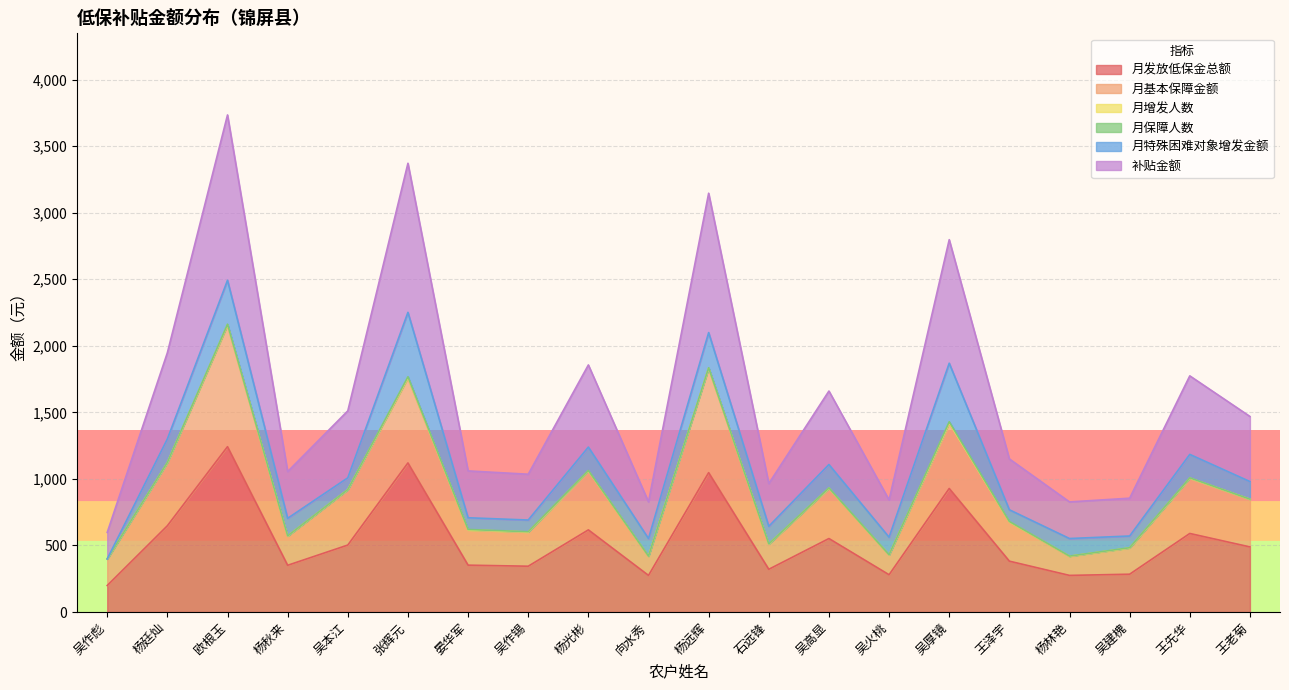

Where does the 月发放低保金总额 series first go above 489?

杨廷灿